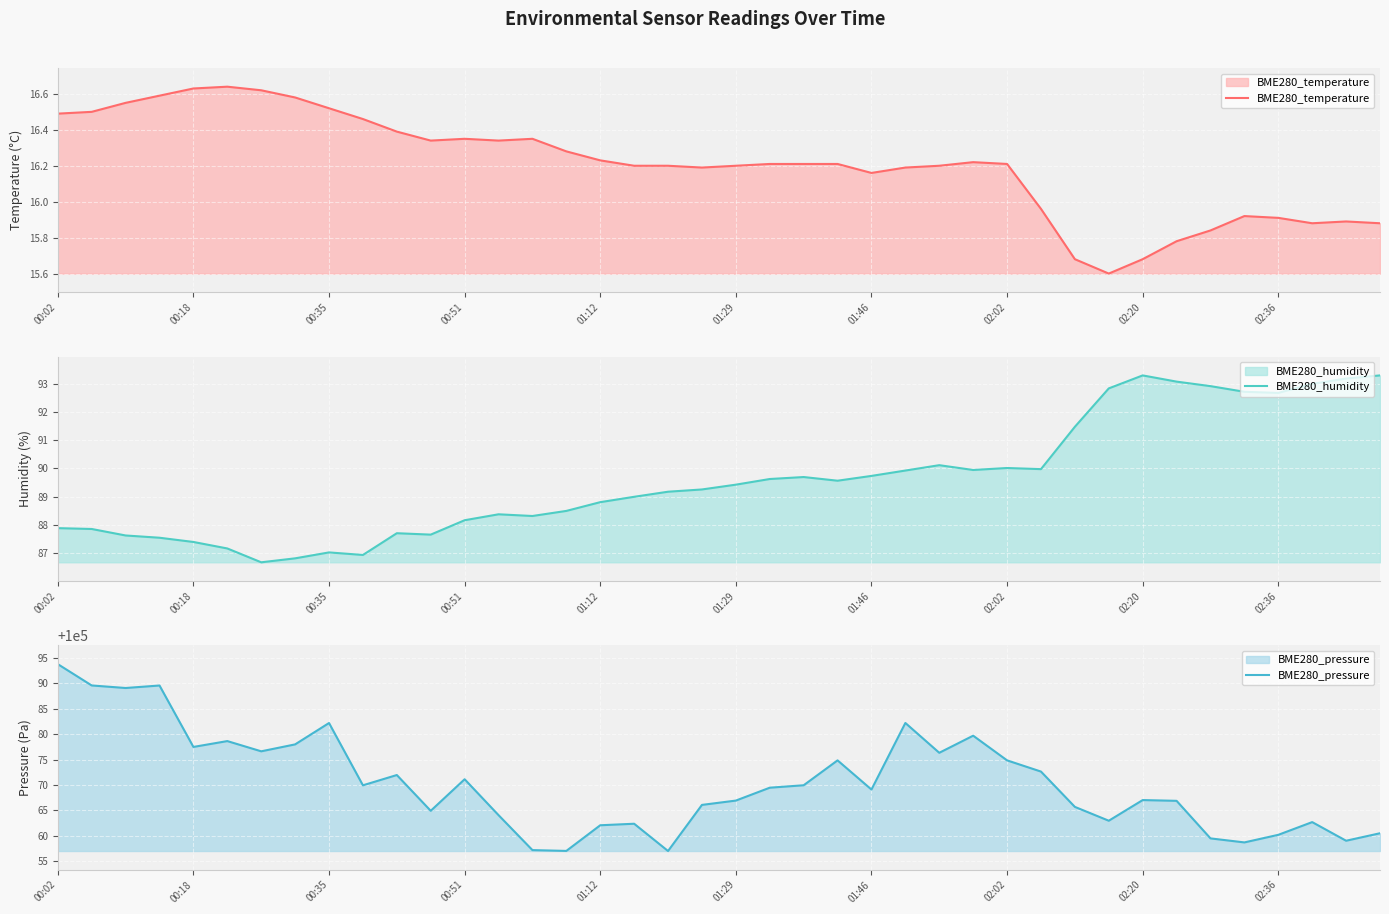

What is the smallest value displayed?

15.6